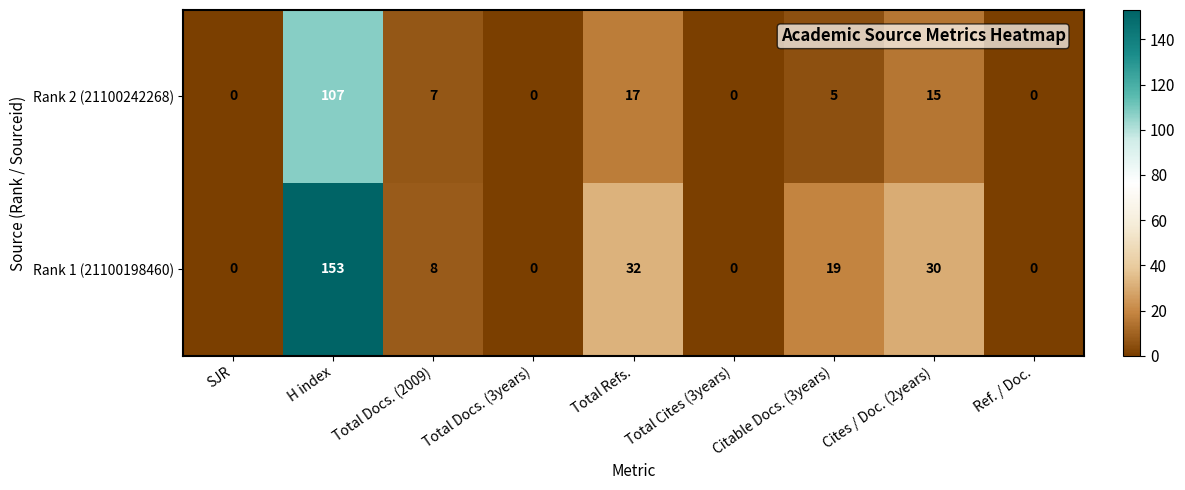

Which series changed the most between Total Refs. and Total Cites (3years)?

Rank 1 (21100198460)